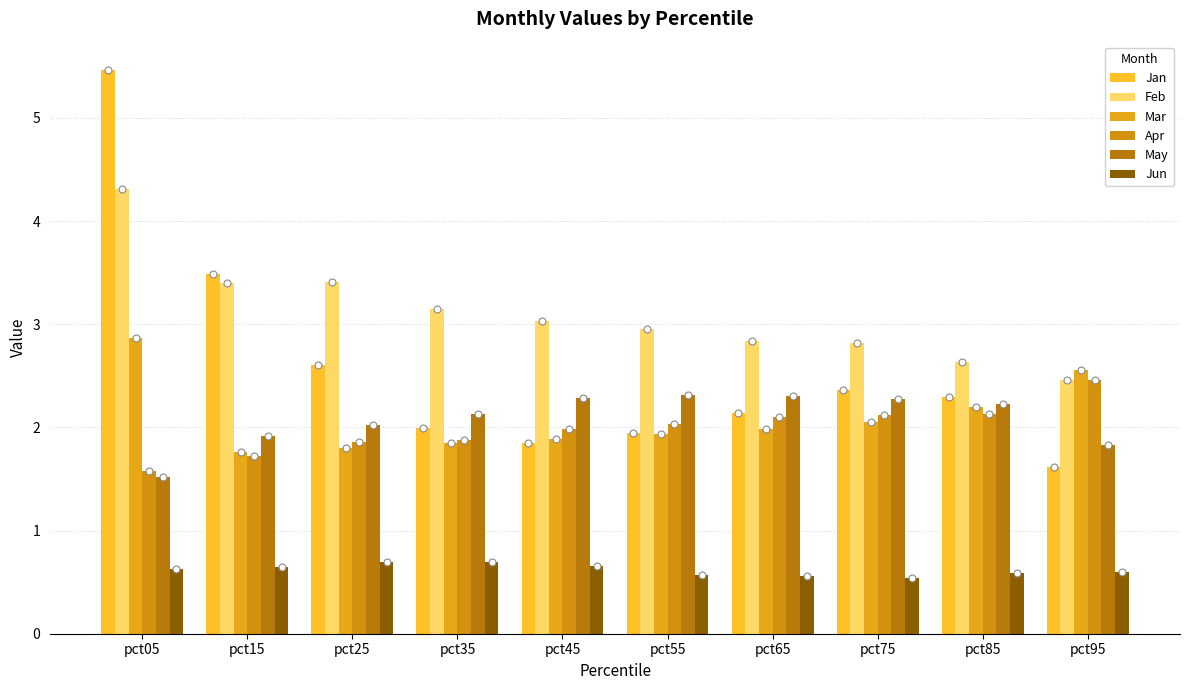

How many bars are there in total?

60